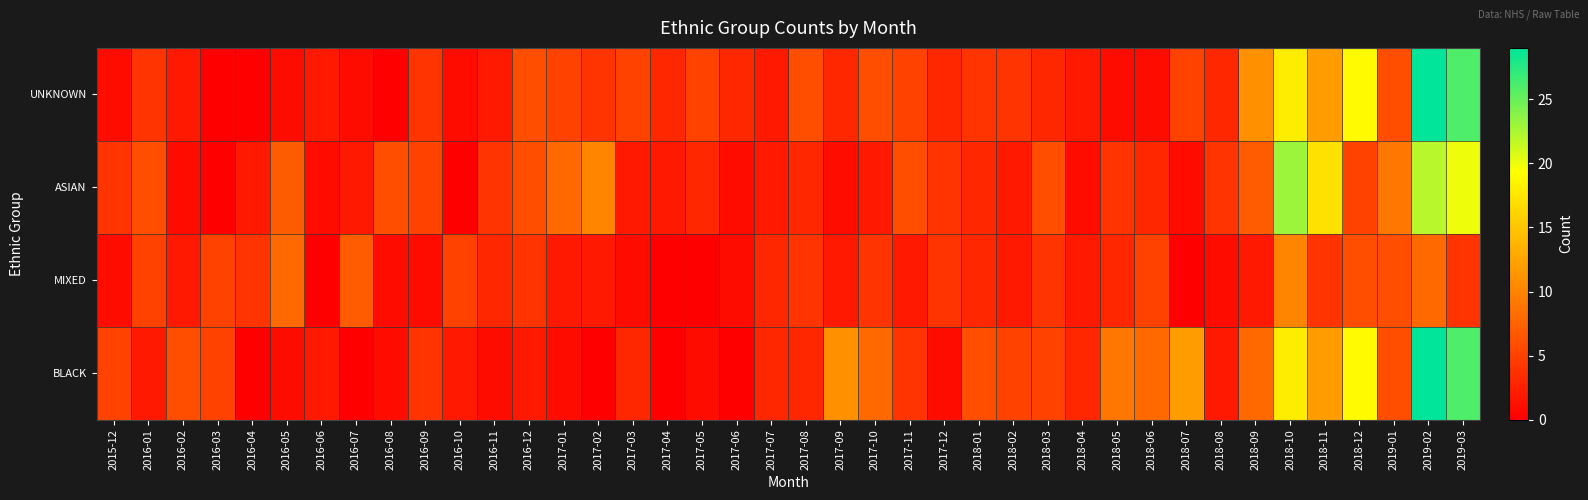

Which series has the largest range (max minus min)?

UNKNOWN